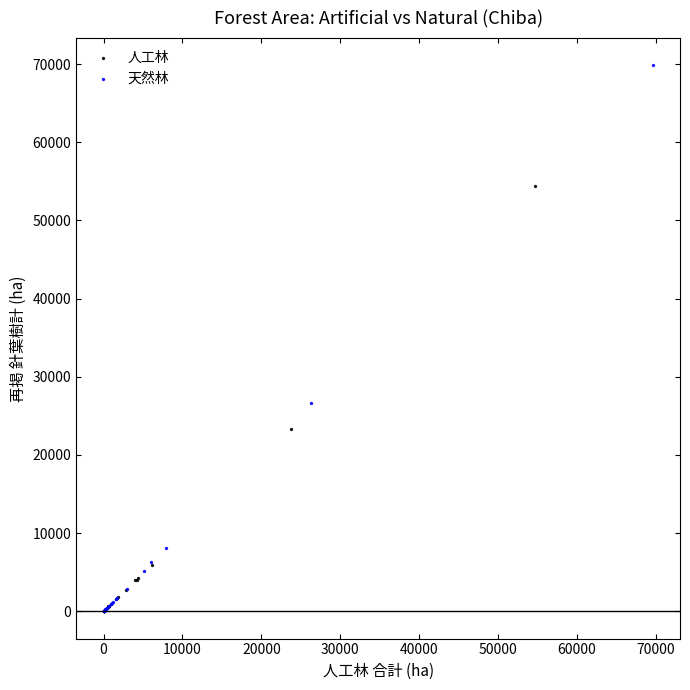

Which series reaches the maximum Y coordinate?

天然林